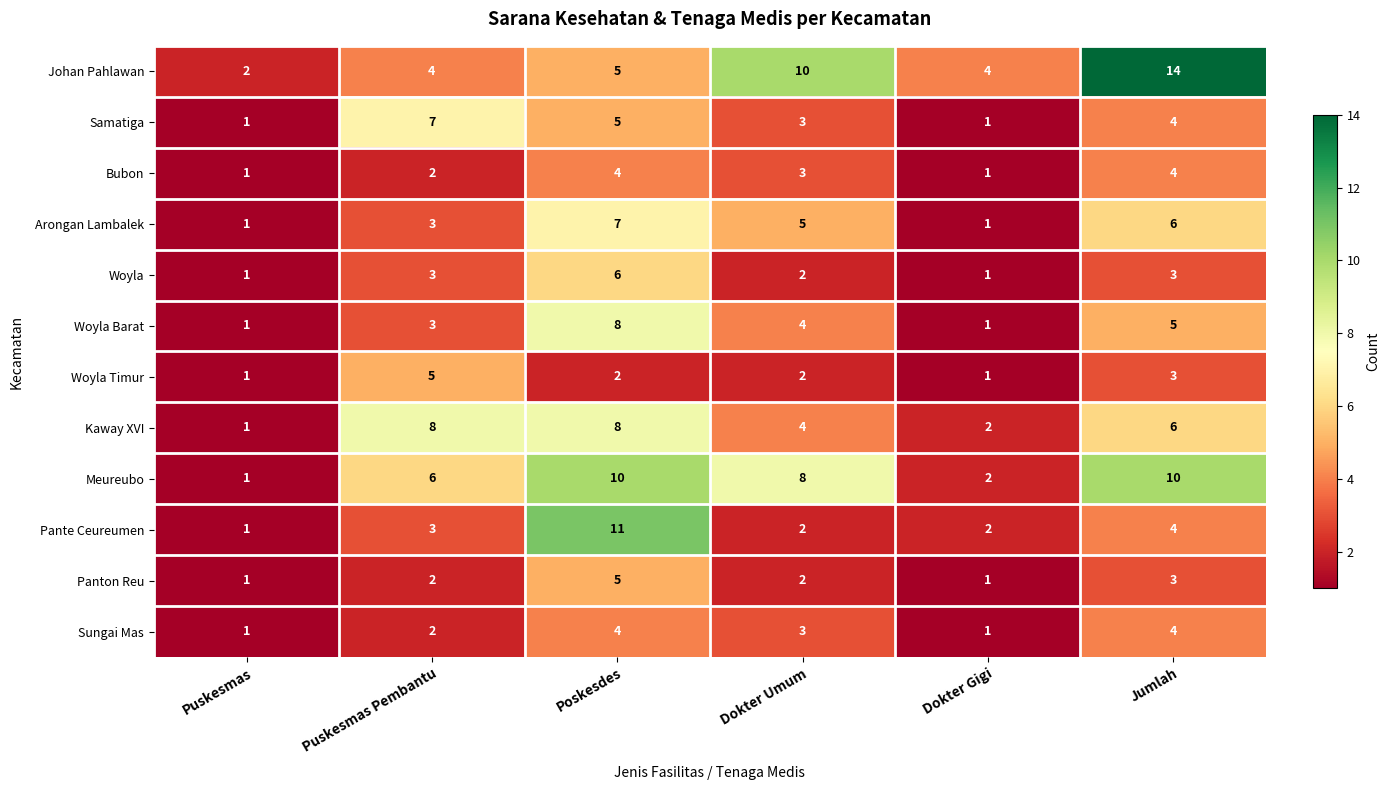

What is the average value of the Kaway XVI series?

5